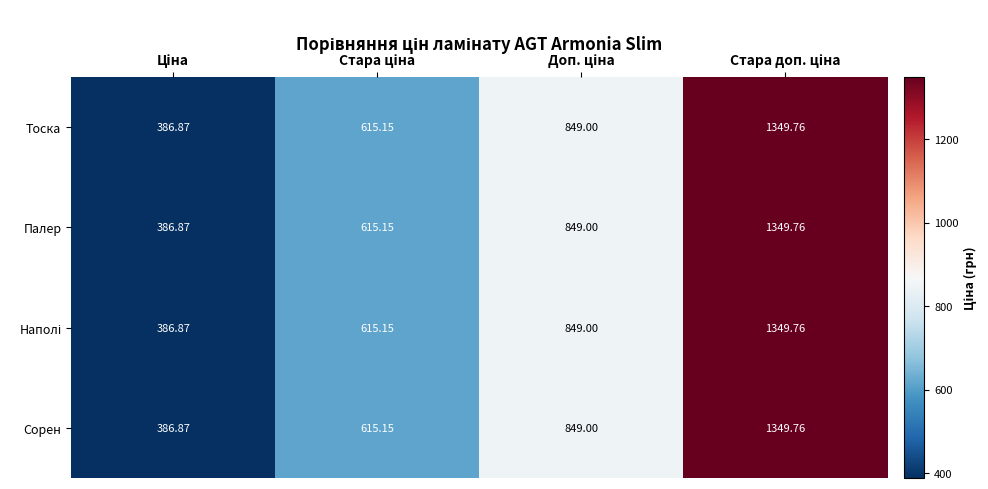

How many data points in Тоска are less than 849?

2